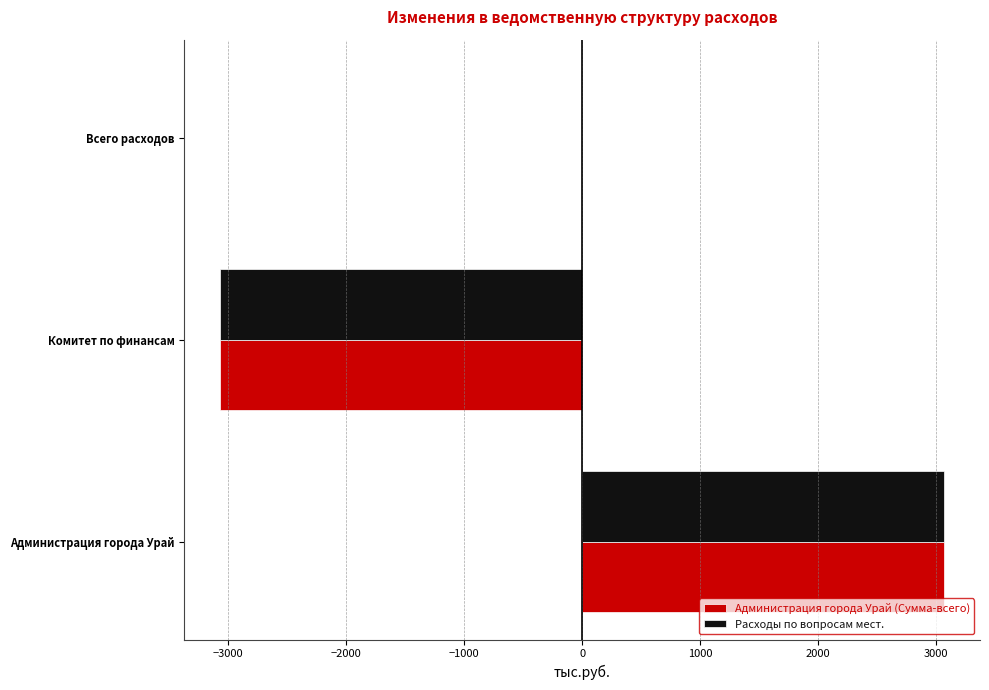

At which category is the sum across all series the highest?

Администрация города Урай